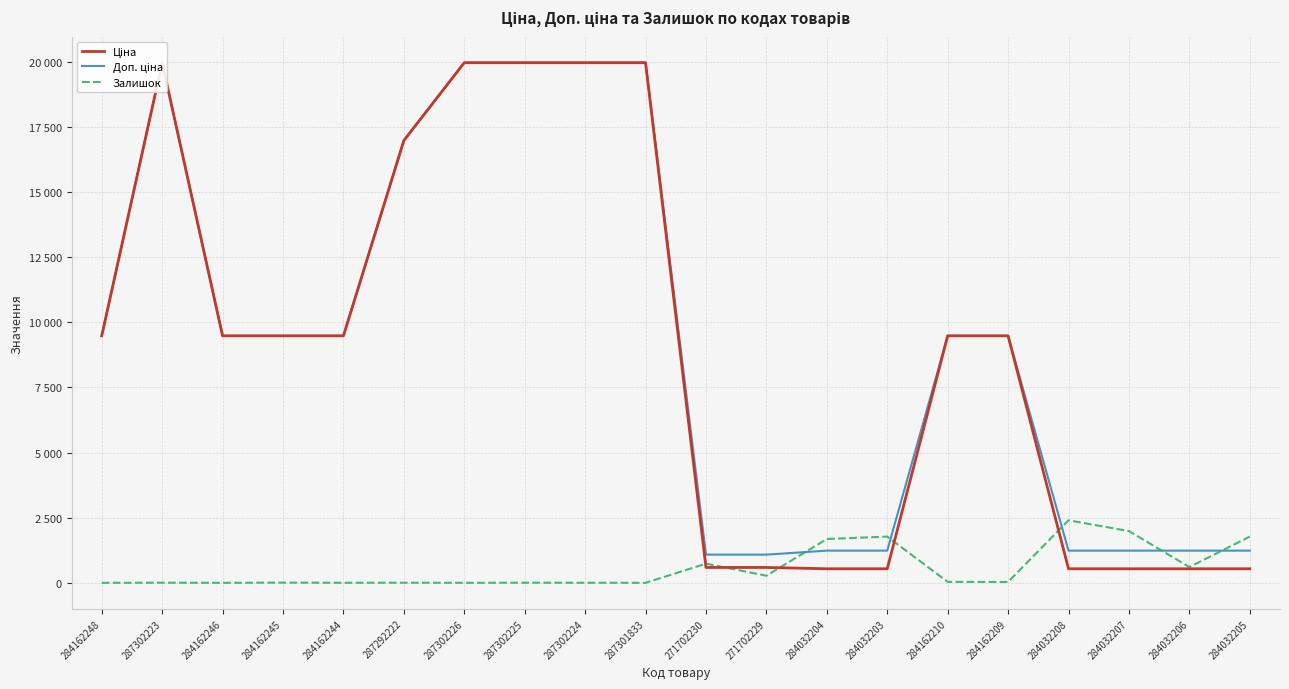

What is the label of the 5th point from the left?

284162244